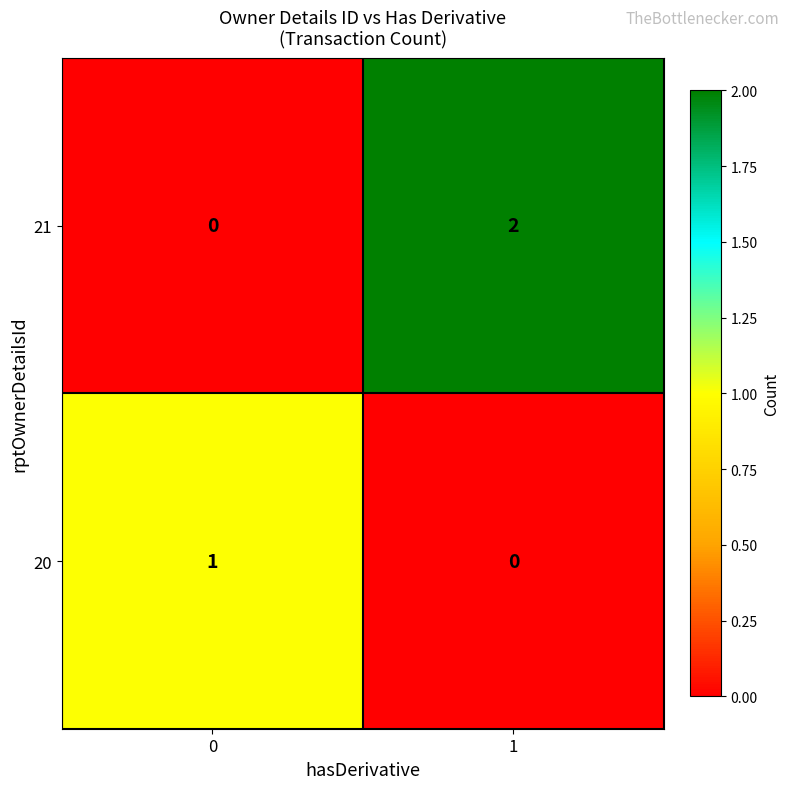

List the labels in order of 20 value, smallest first.

1, 0